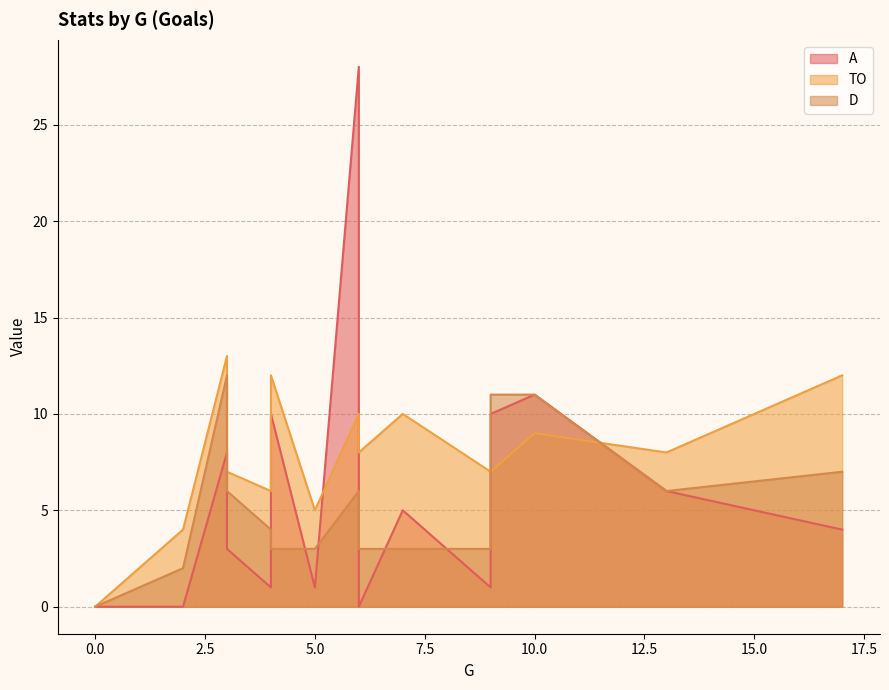

What are all the series names shown in the legend?

A, TO, D